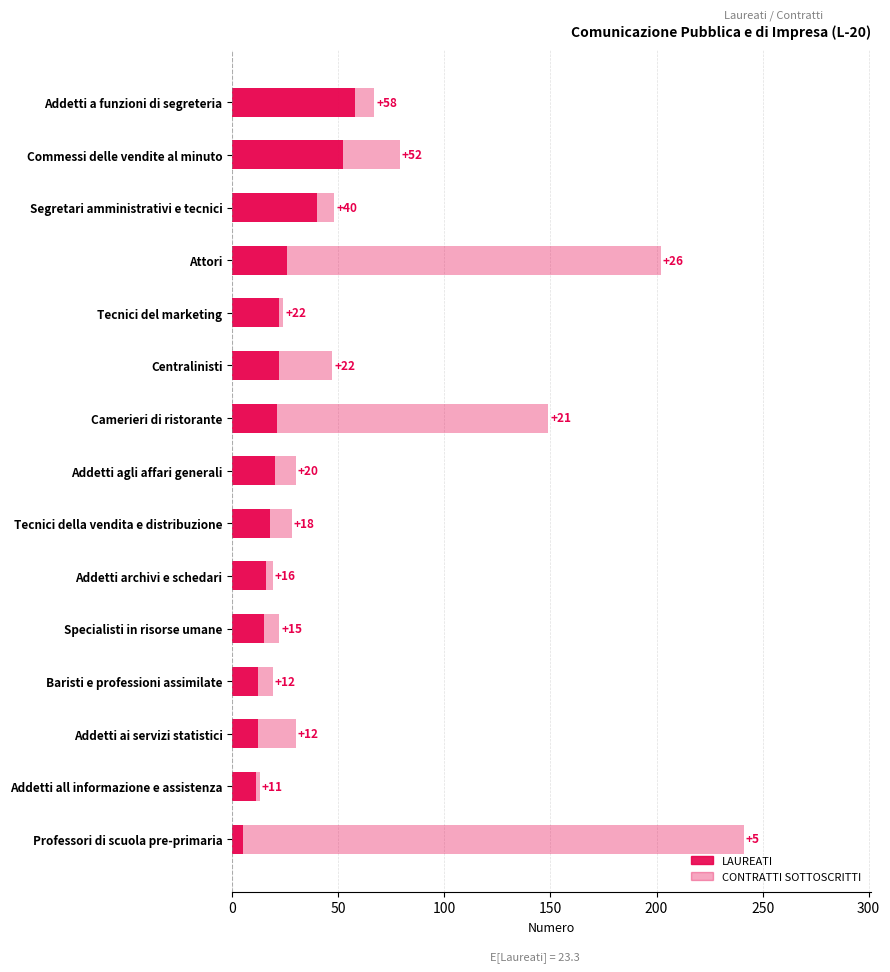

What are all the series names shown in the legend?

CONTRATTI SOTTOSCRITTI, LAUREATI